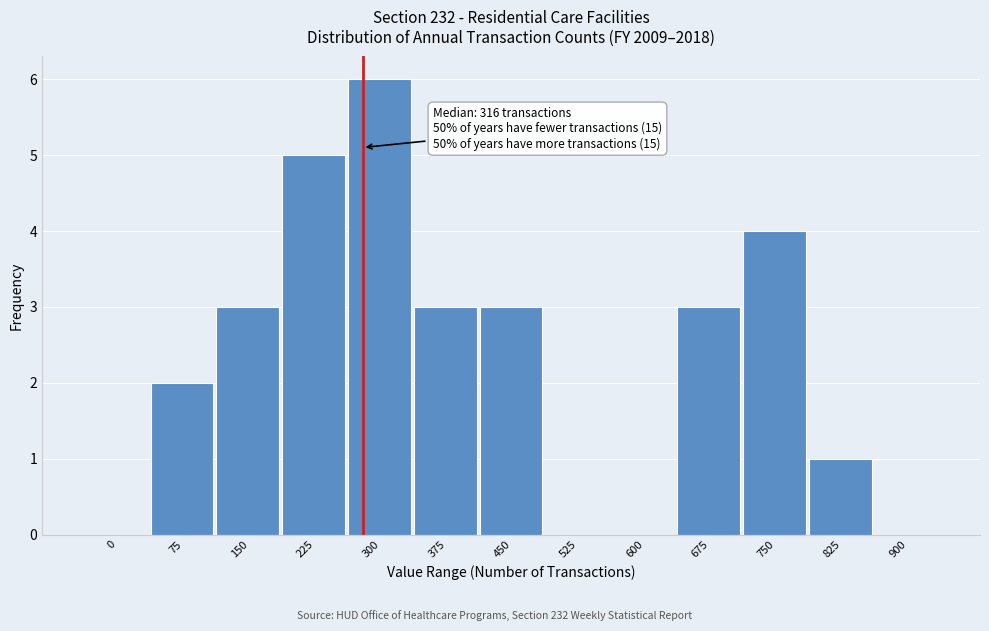

Reading left to right, list all the values displayed in this chart.

0=0	75=2	150=3	225=5	300=6	375=3	450=3	525=0	600=0	675=3	750=4	825=1	900=0